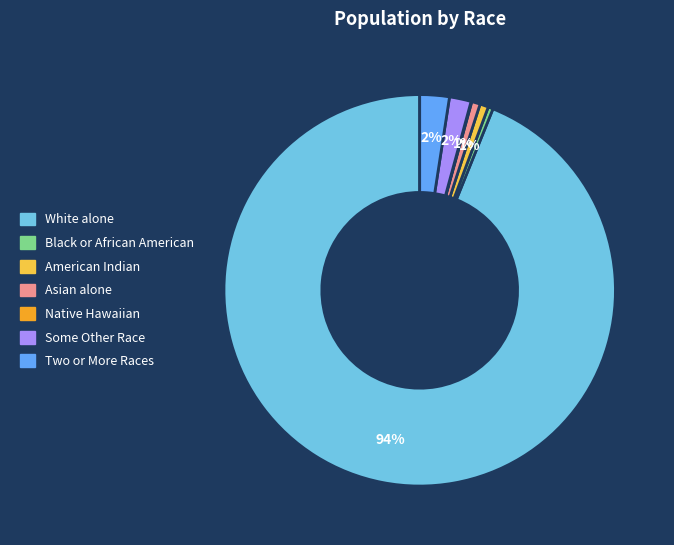

Is there any slice that represents more than half of the pie?

Yes